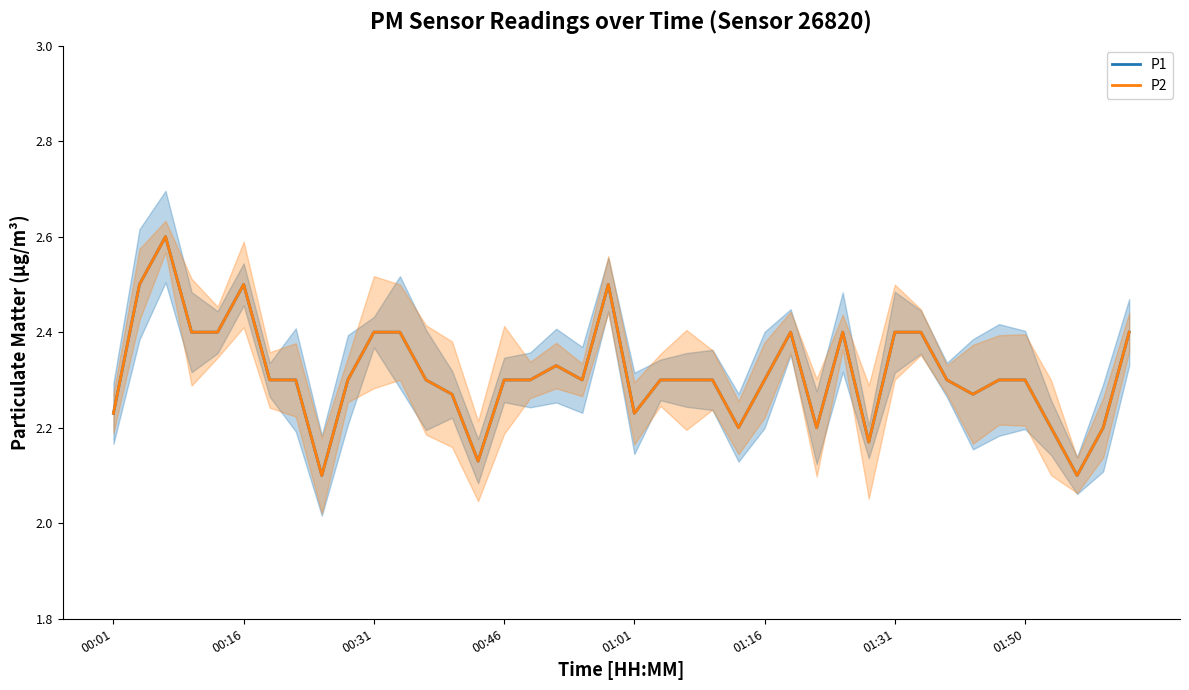

List the labels in order of P1 value, smallest first.

8, 37, 14, 29, 24, 27, 36, 38, 00:01, 20, 13, 33, 01:31, 01:50, 9, 12, 15, 16, 18, 21, 22, 23, 25, 32, 34, 35, 17, 00:46, 01:01, 10, 11, 26, 28, 30, 31, 39, 00:16, 01:16, 19, 00:31